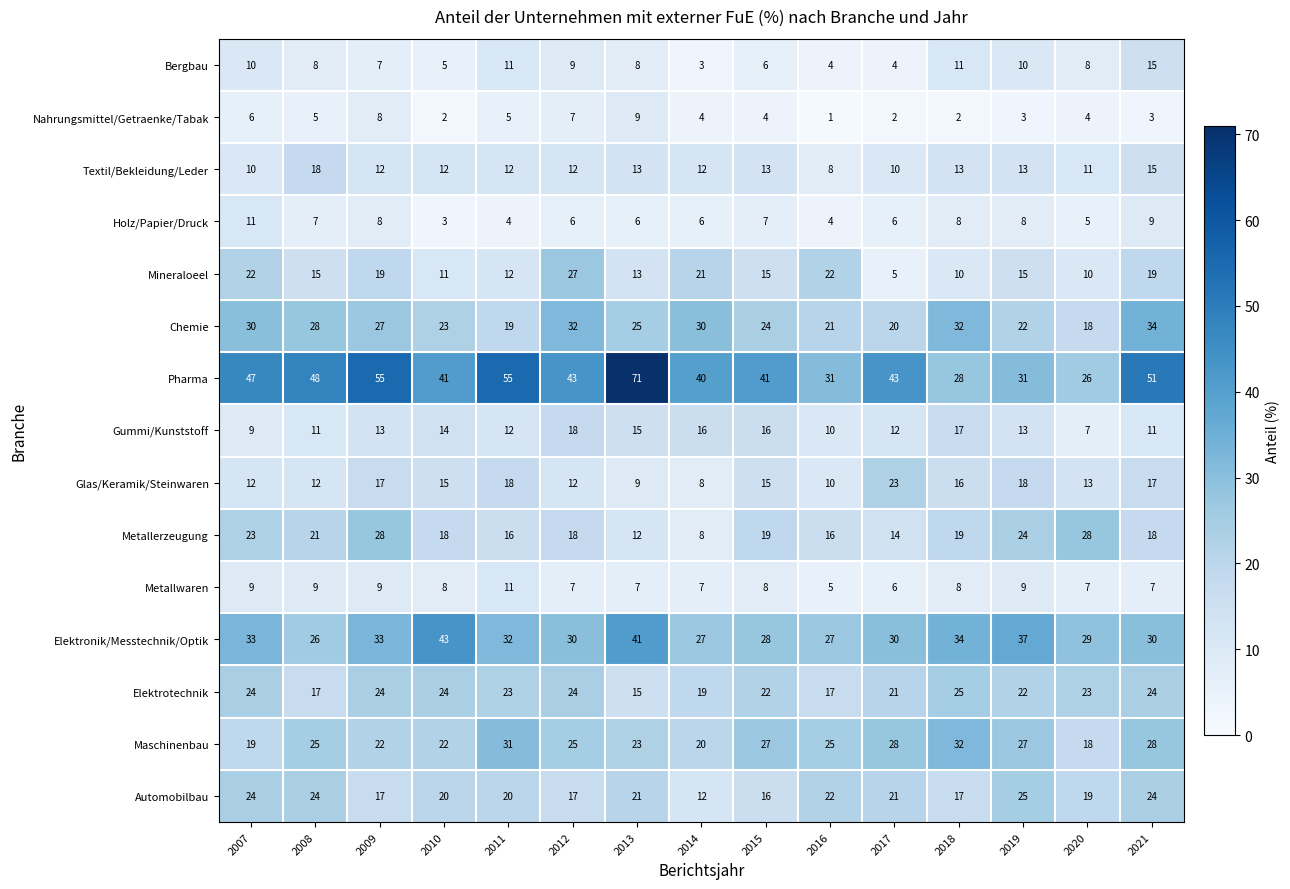

Read the Automobilbau value at 2012, to the nearest 5.

15